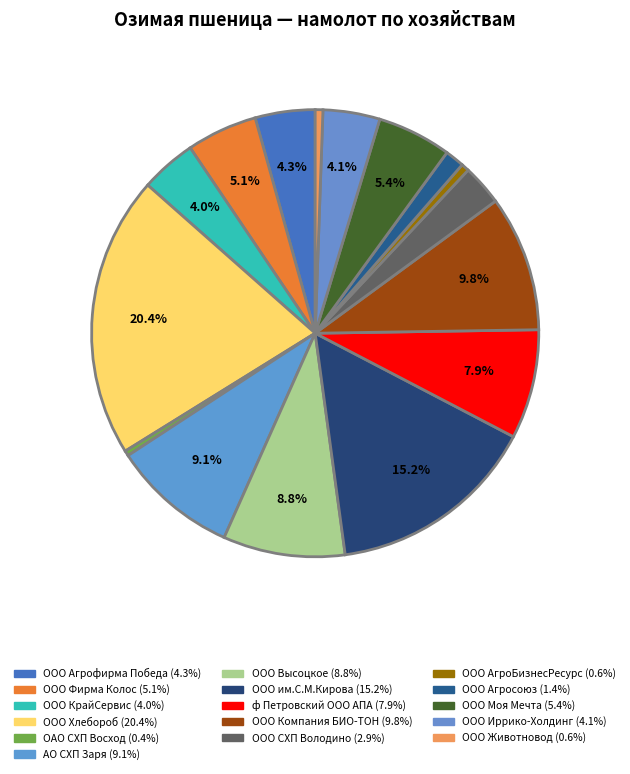

True or false: ОАО СХП Восход accounts for 1% of the total.

False